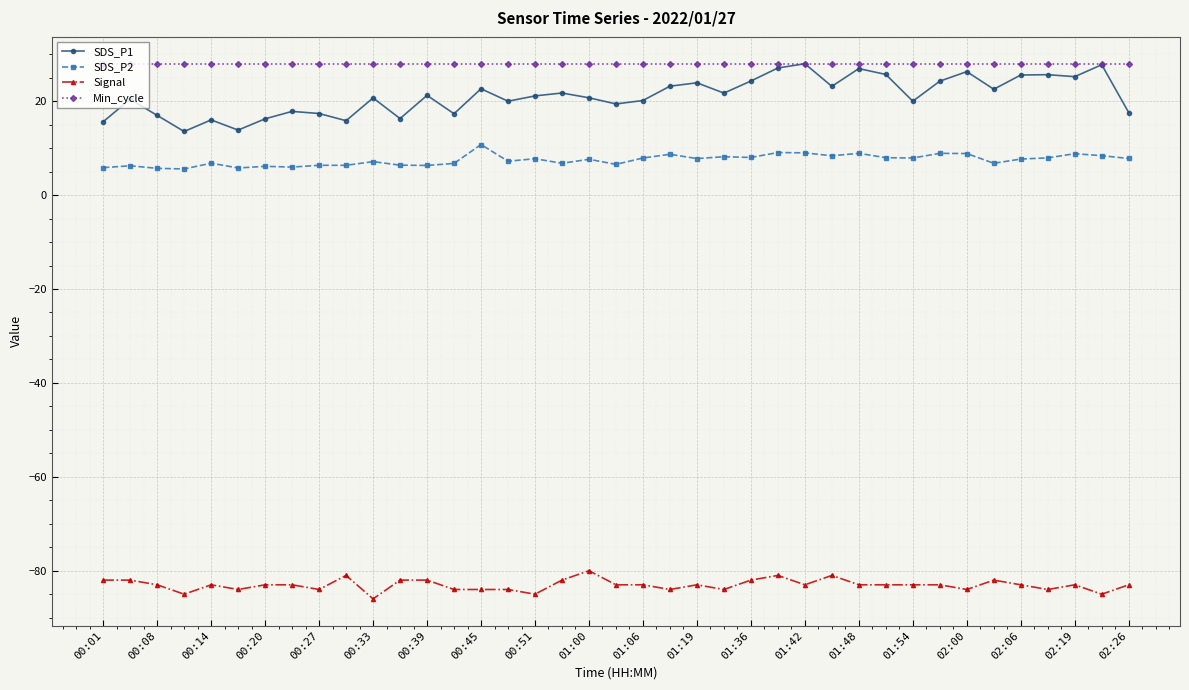

What is the value of the SDS_P1 point at the 17th from the left?

21.1